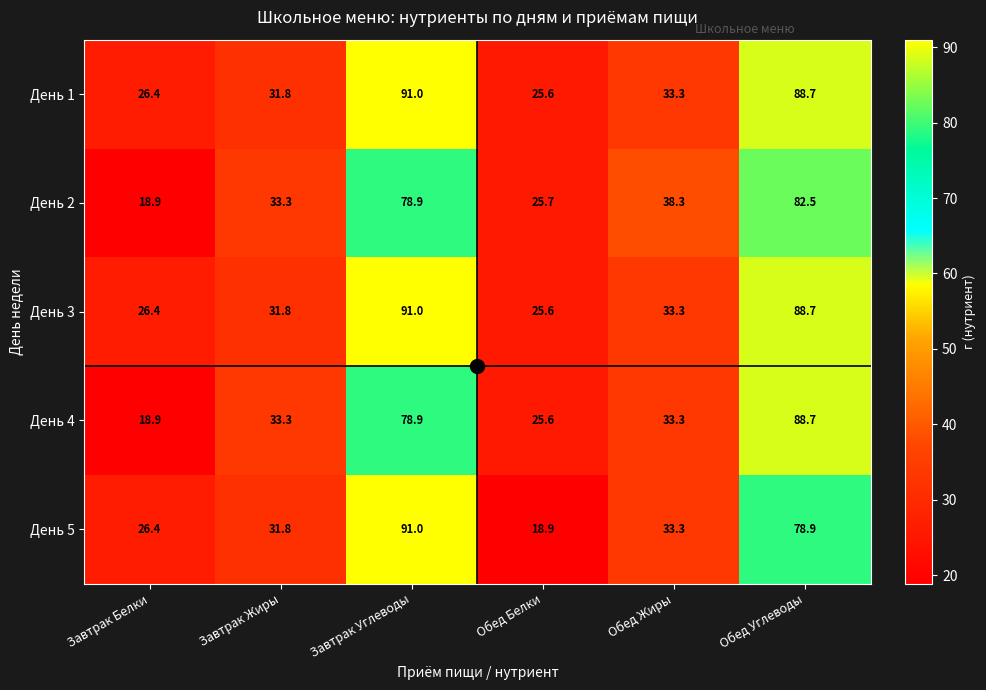

What is the spread (max minus min) of values at Обед Белки?

6.8